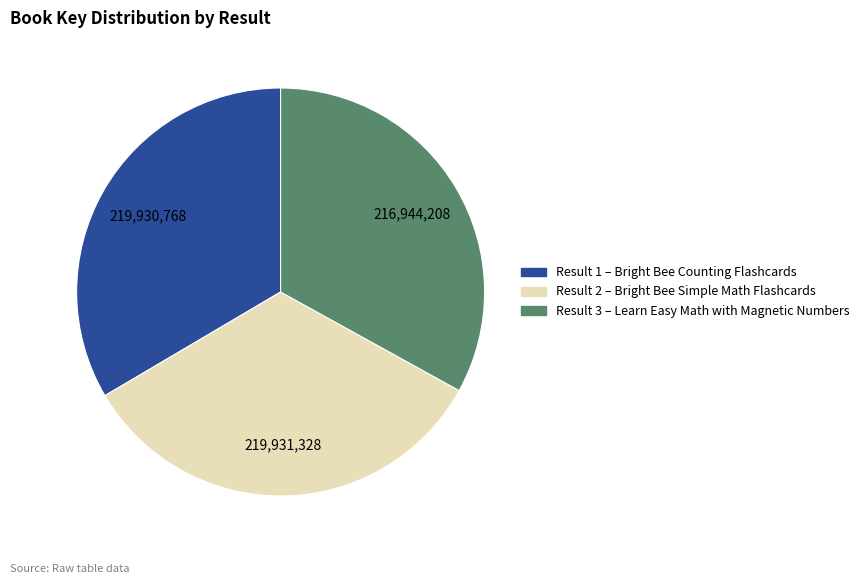

Does any single category account for the majority?

No